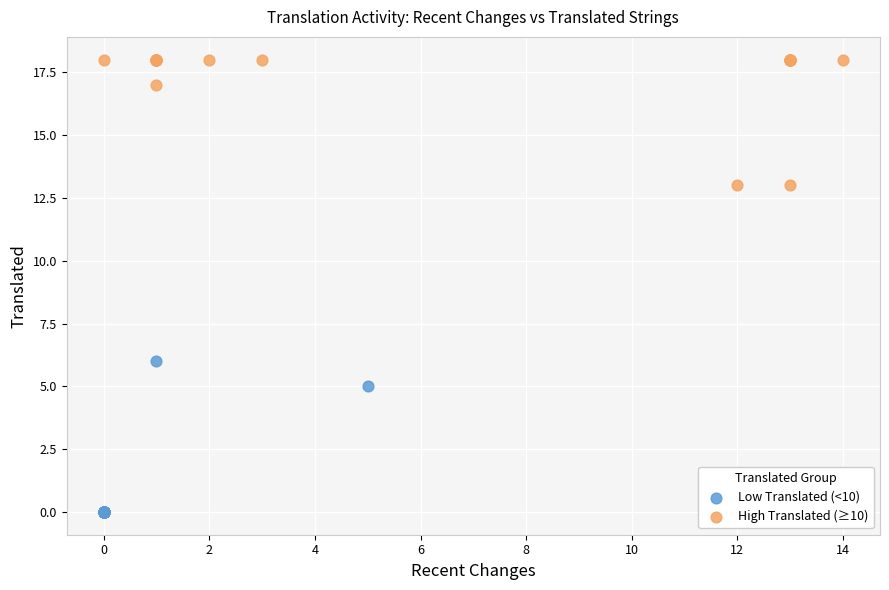

Which series has the widest spread of Y values?

Low Translated (<10)